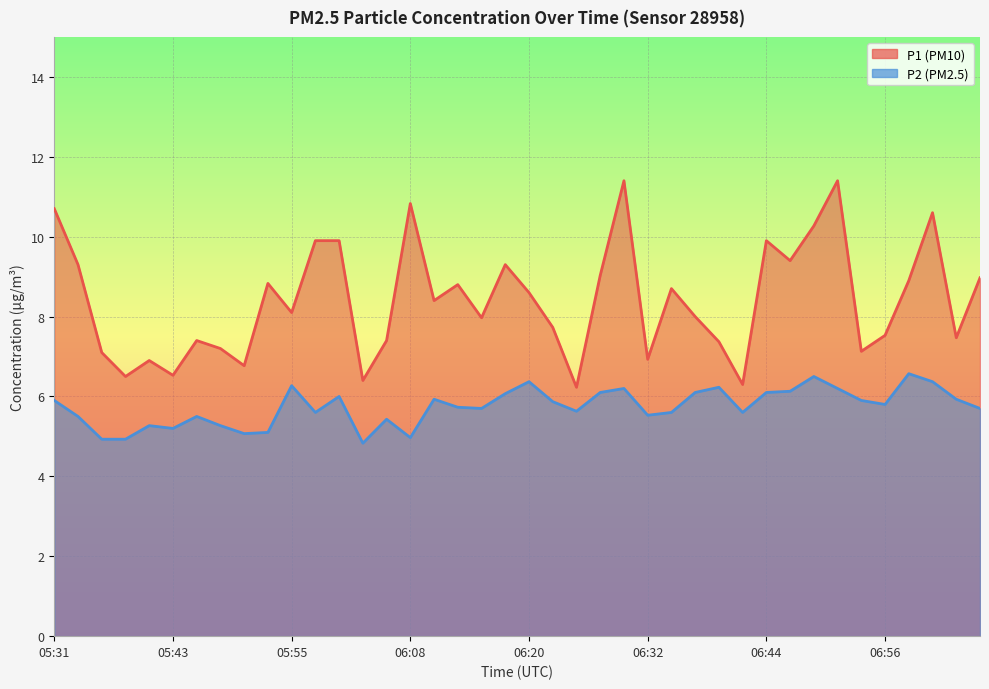

What is the label of the 37th point from the right?

05:38